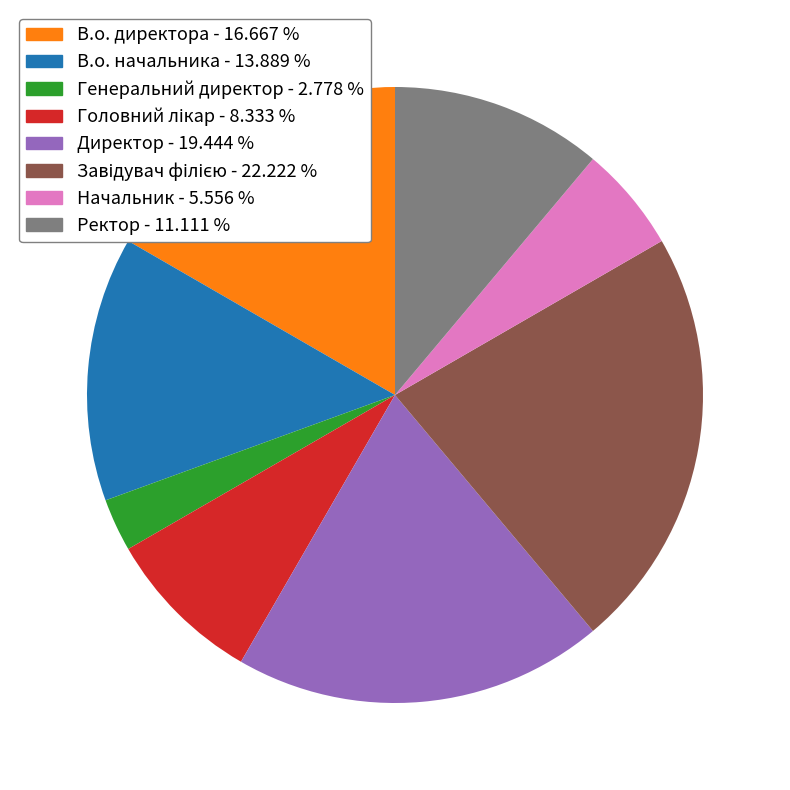

Is it true that Ректор is 11% of the pie?

True